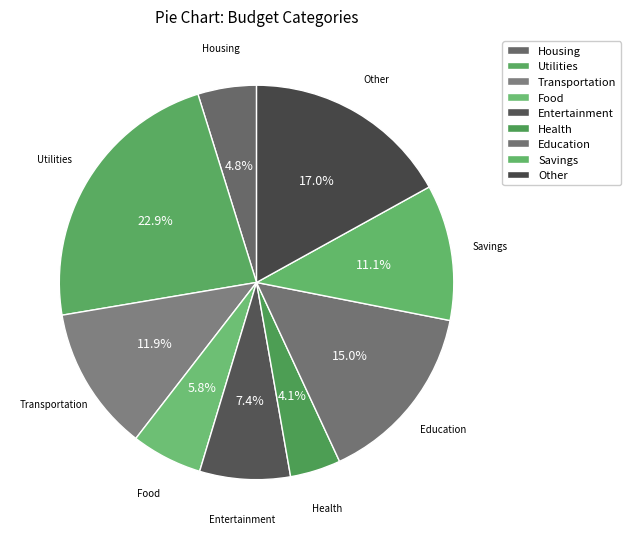

What percentage is the Housing slice, to the nearest percent?

5%